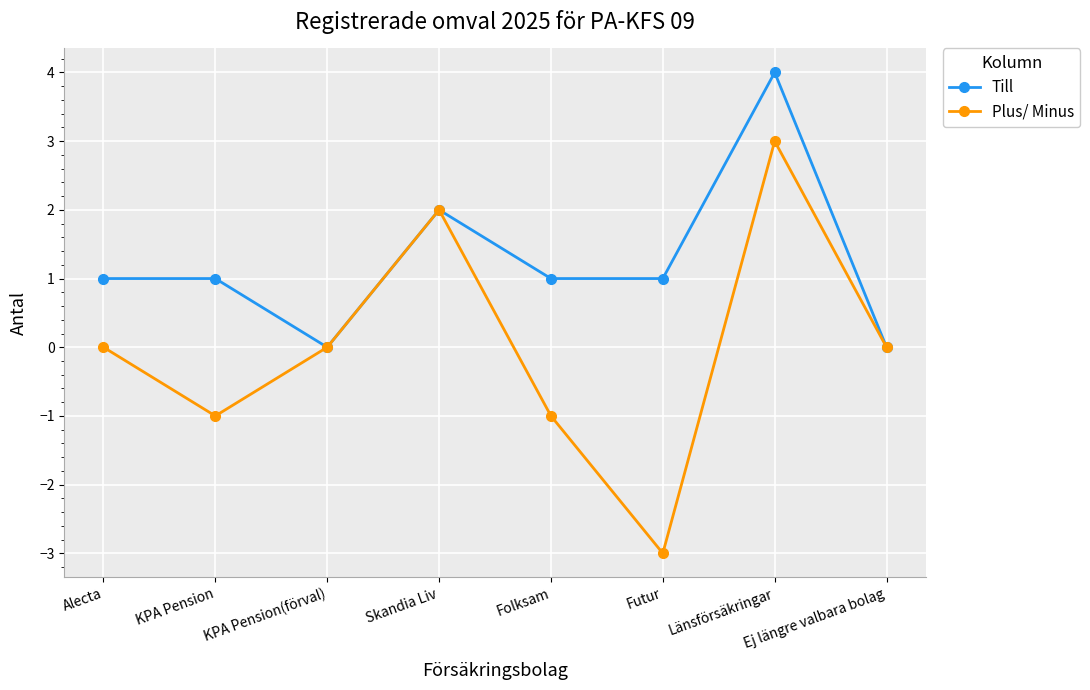

Does the chart display data point markers on the line(s)?

Yes